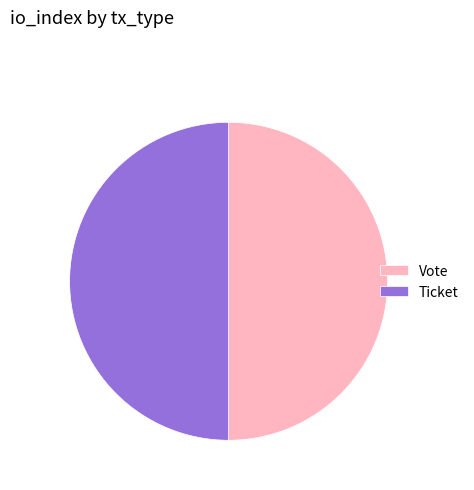

True or false: Vote accounts for 99% of the total.

False